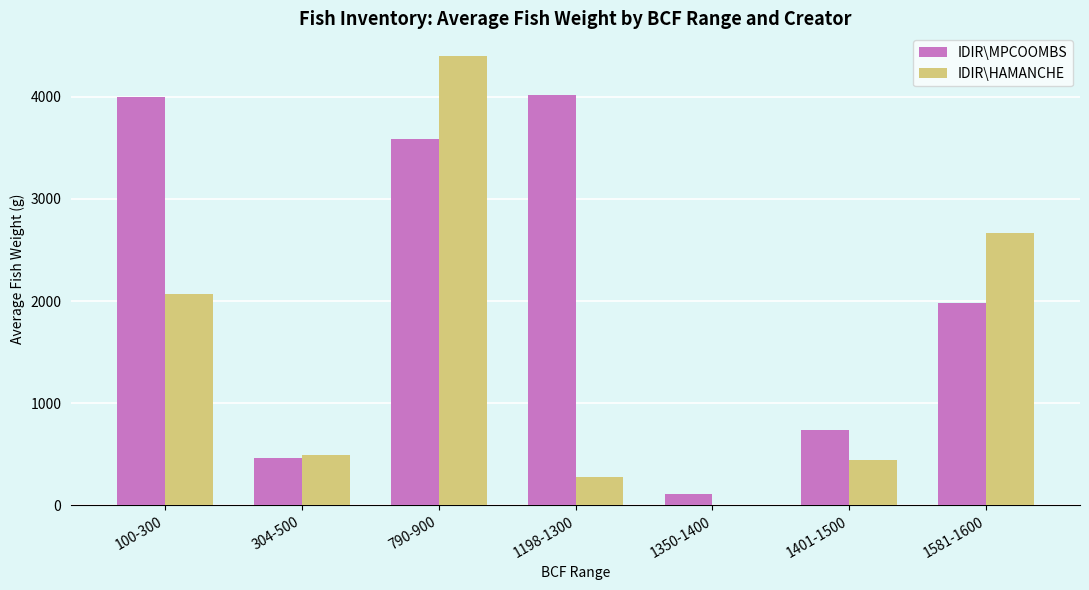

Which series changed the most between 790-900 and 1581-1600?

IDIR\HAMANCHE